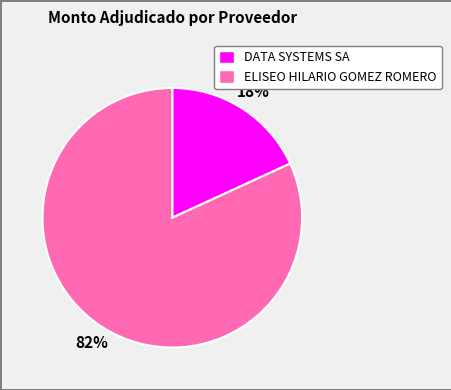

Rank the categories by value from highest to lowest.

ELISEO HILARIO GOMEZ ROMERO, DATA SYSTEMS SA